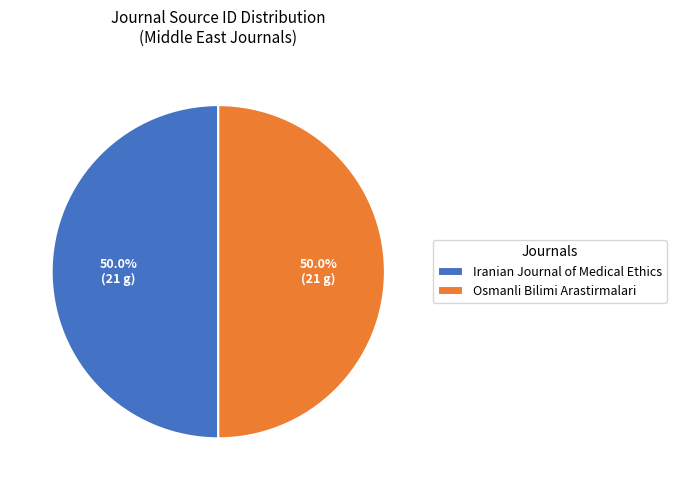

What is the ratio of the value at Osmanli Bilimi Arastirmalari to the value at Iranian Journal of Medical Ethics?

1.0